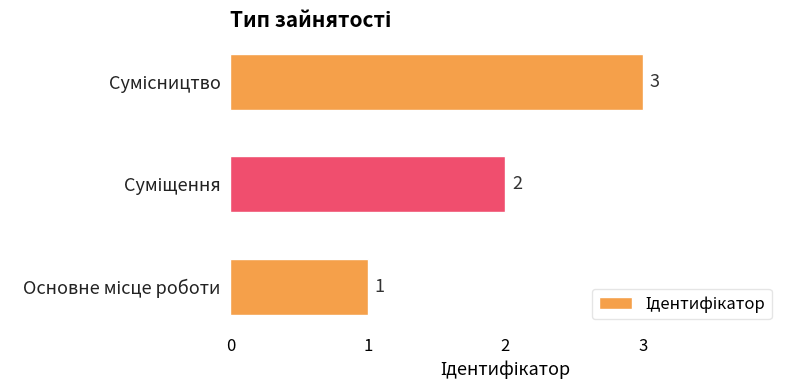

What is the greatest value displayed?

3